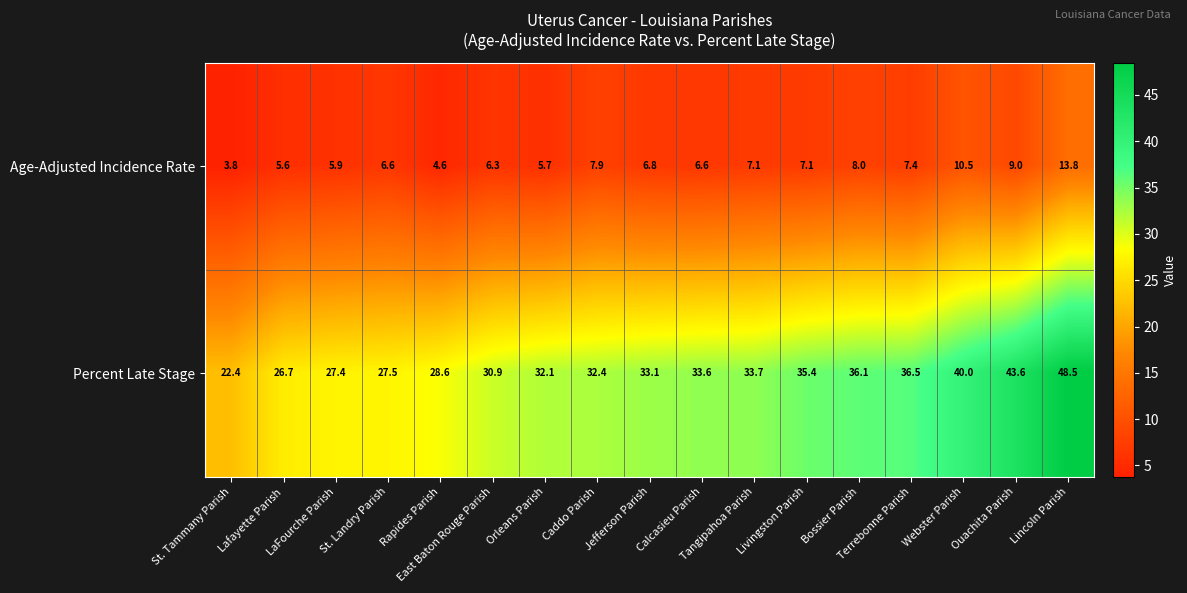

Rank the series at St. Tammany Parish from lowest to highest value.

Age-Adjusted Incidence Rate, Percent Late Stage